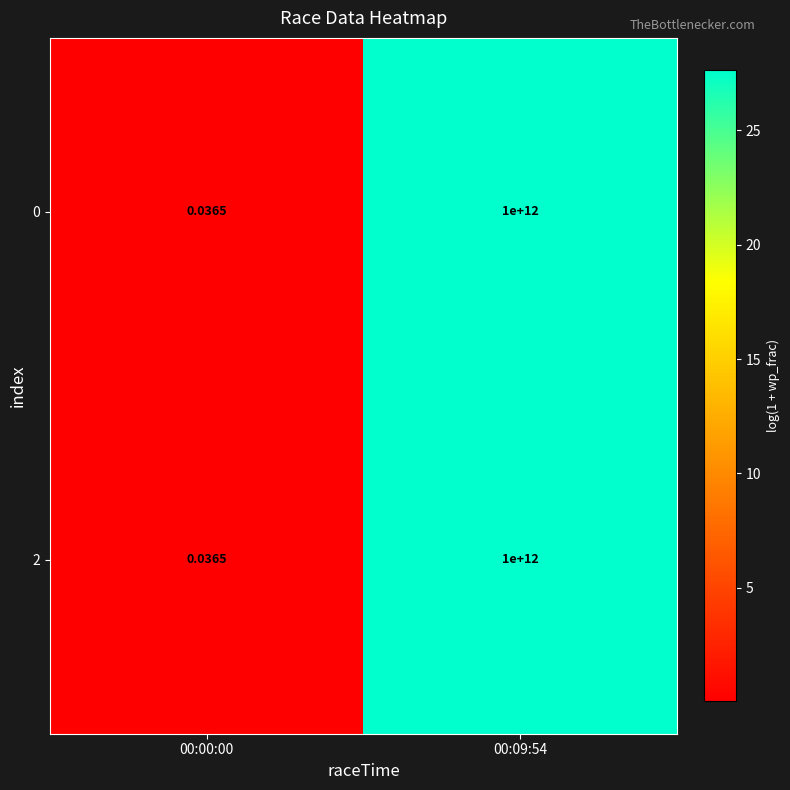

Is the value of 0 at 00:00:00 greater than the value of 2 at 00:09:54?

No